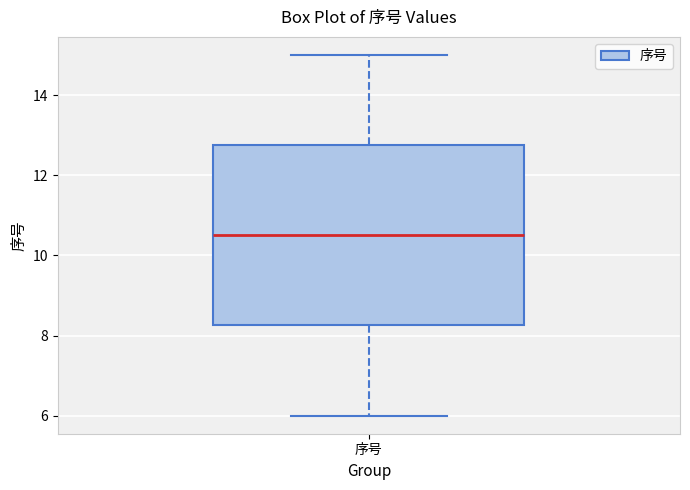

Read this box plot against the y-axis: the position of the median line, the range covered by the box, and the ends of both whiskers. The values are not printed on the chart, so give them approximately, as read against the axis.

median 10.6, box 8.2 to 12.8, whiskers 6.0 to 15.0